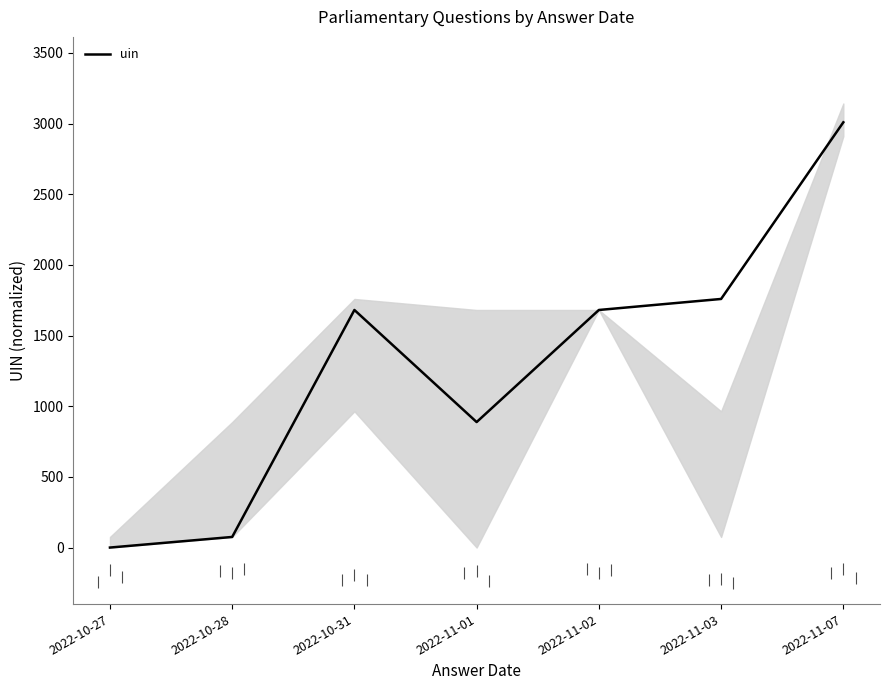

Where is the first local minimum?

2022-11-01